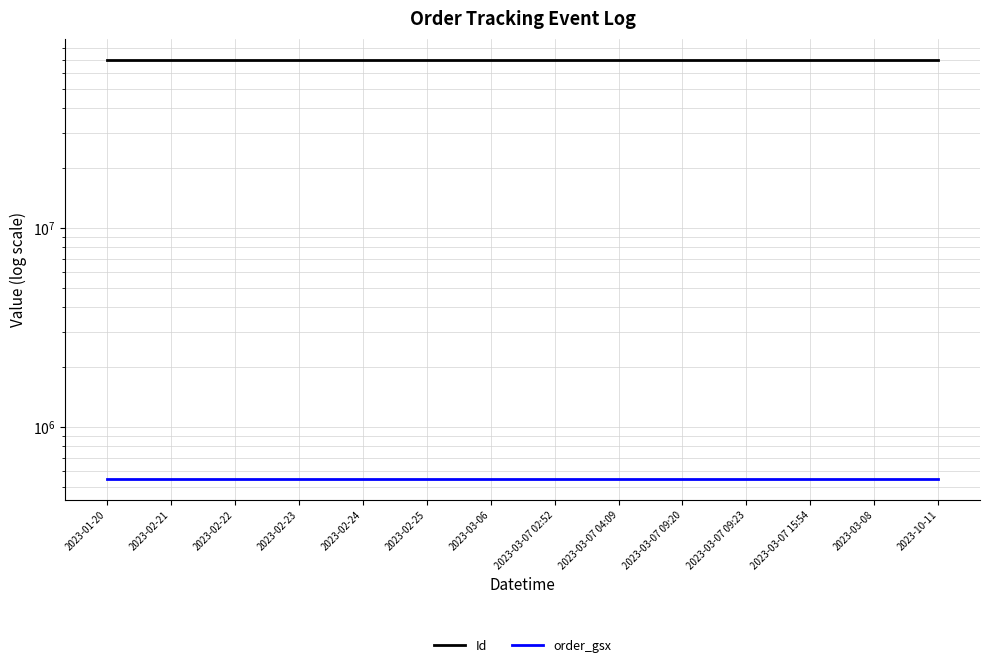

Which category has the highest value in the order_gsx series?

2023-01-20